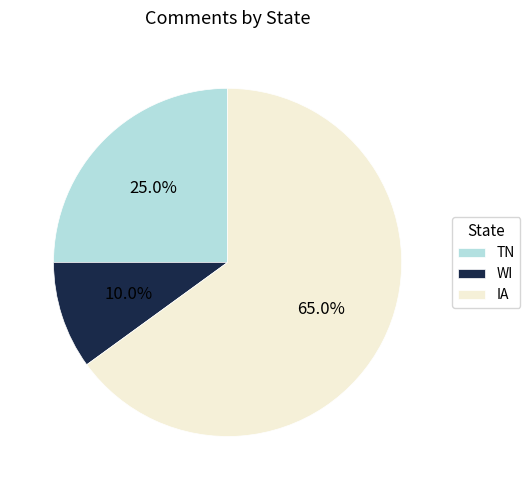

Is IA the majority of the pie?

Yes